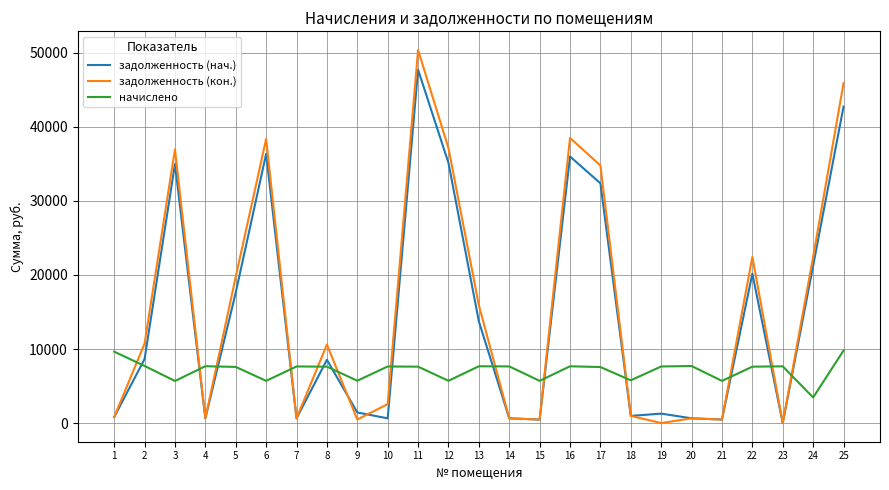

True or false: начислено has a value of 3452.2 at 24.

True